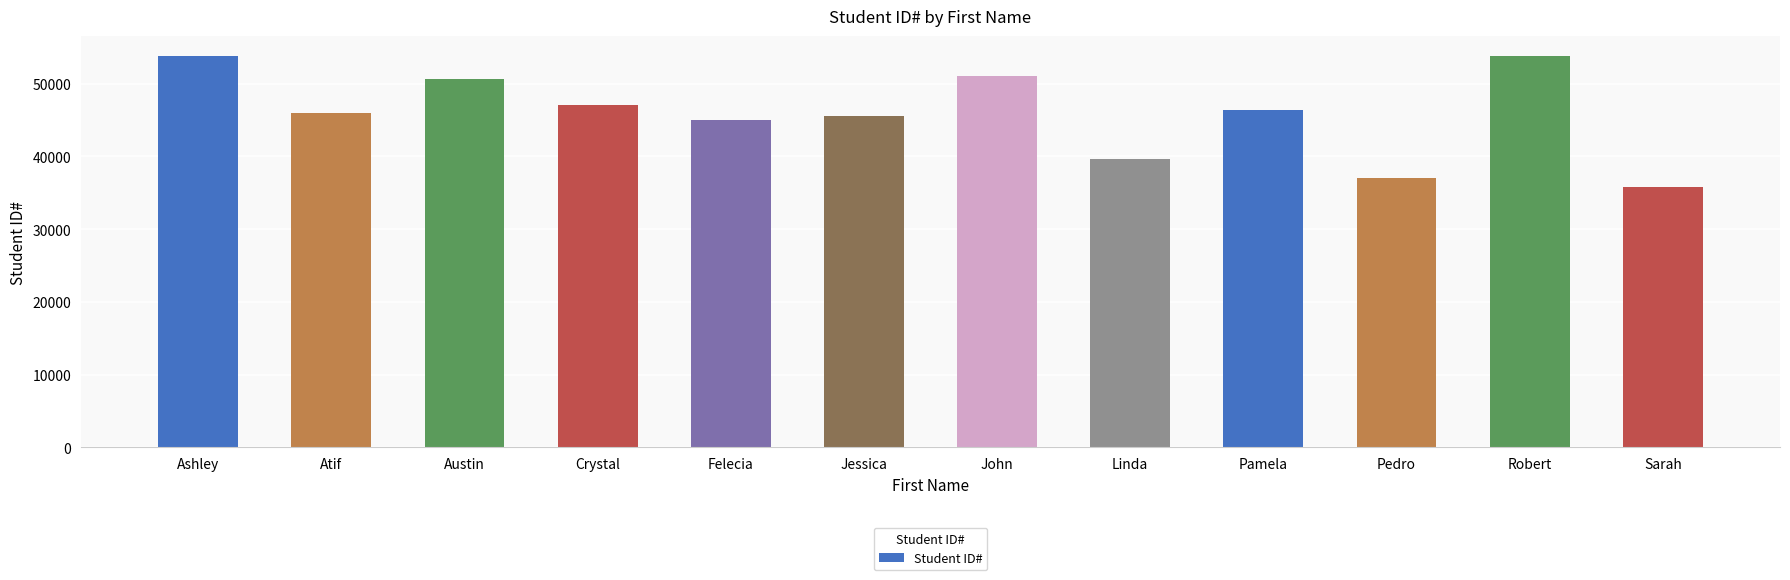

Which has a higher value, Jessica or Pamela?

Pamela